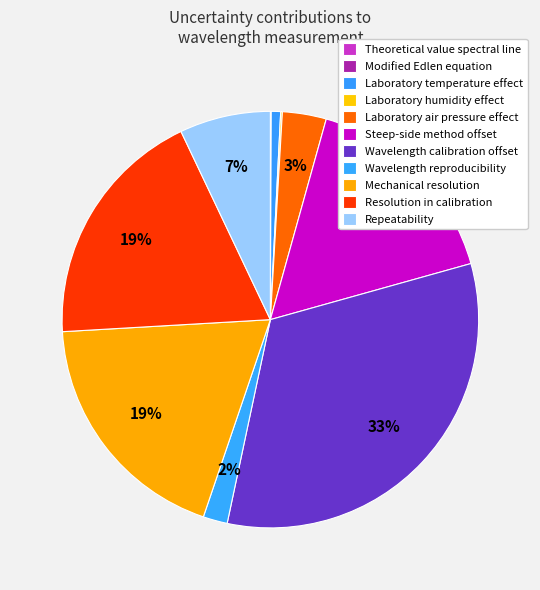

Rank the categories by value from highest to lowest.

Wavelength calibration offset, Mechanical resolution, Resolution in calibration, Steep-side method offset, Repeatability, Laboratory air pressure effect, Wavelength reproducibility, Laboratory temperature effect, Laboratory humidity effect, Theoretical value spectral line, Modified Edlen equation